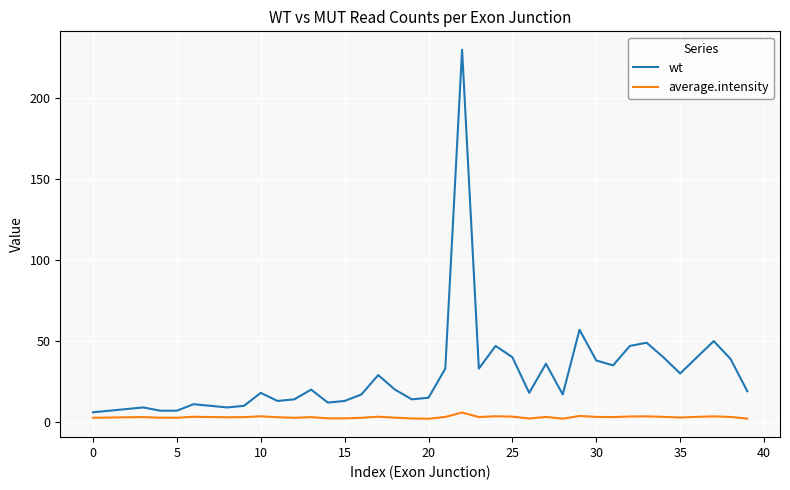

Which series has the largest range (max minus min)?

wt